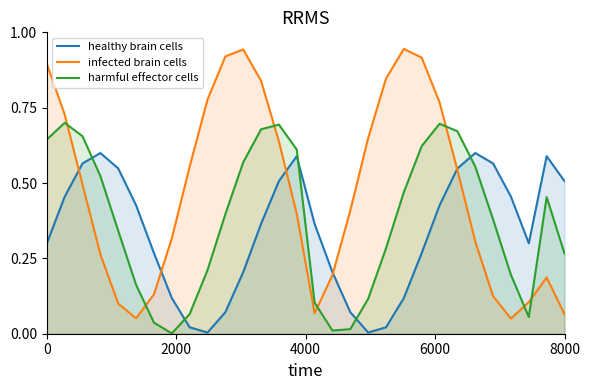

Which series has the largest total across all categories?

infected brain cells